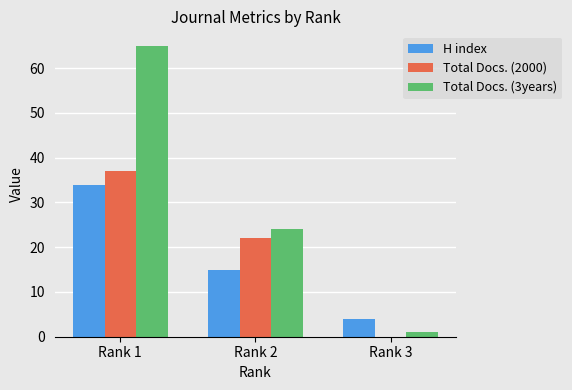

The value of Total Docs. (3years) at Rank 2 is 24. True or false?

True